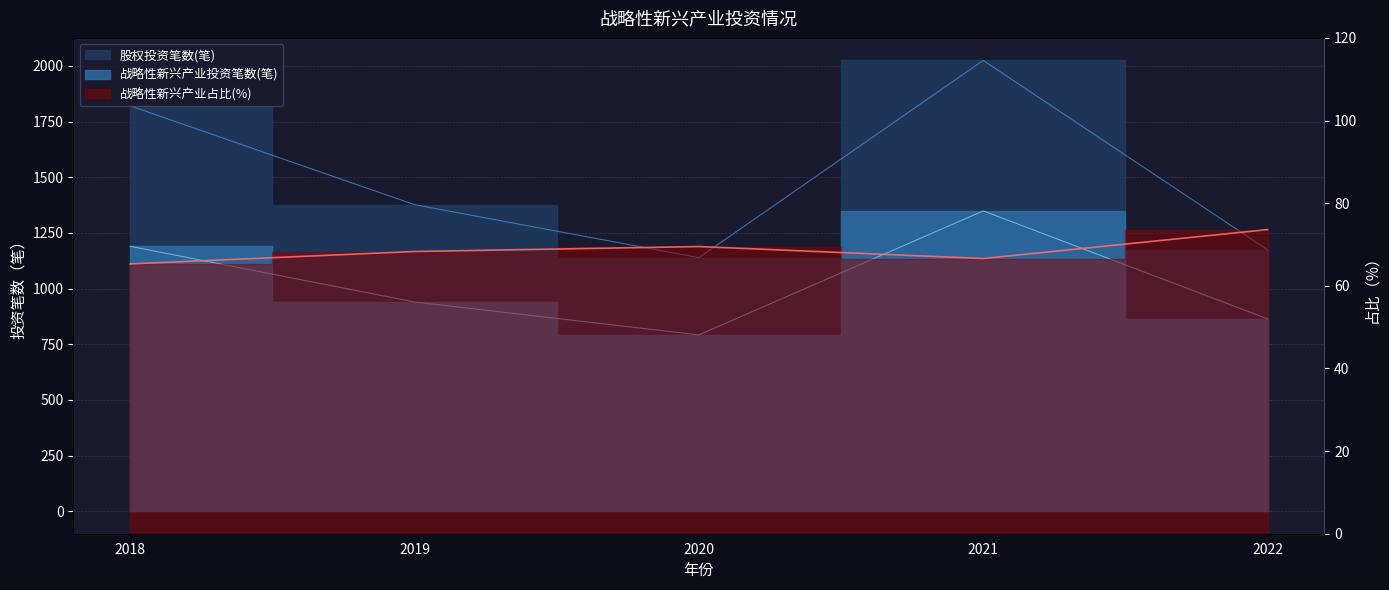

The value of 战略性新兴产业占比(%) at 2020 is 69.5. True or false?

True